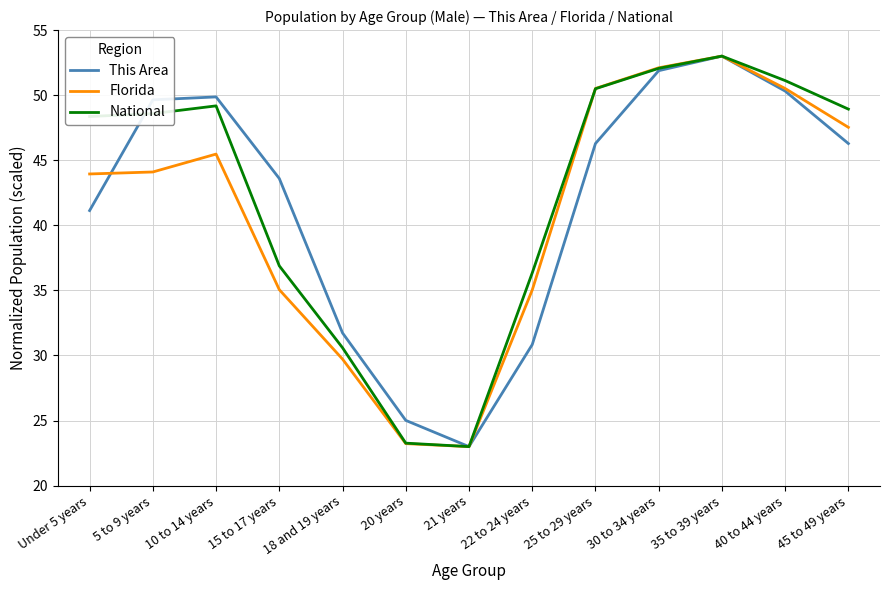

How many series are shown in this chart?

3